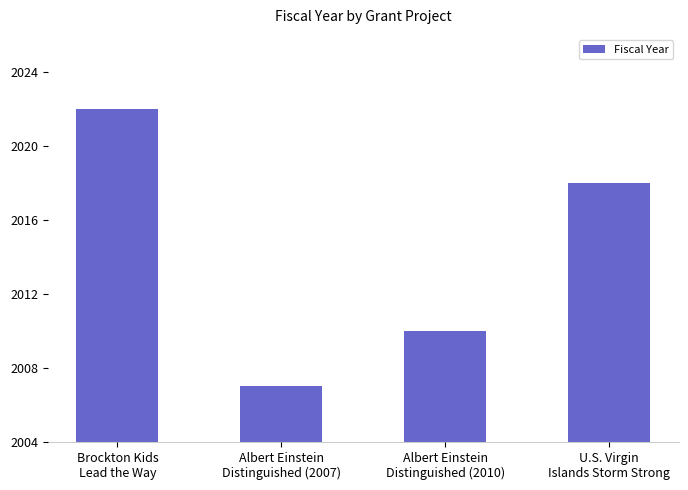

What is the difference between the values at Albert Einstein
Distinguished (2007) and Brockton Kids
Lead the Way?

15